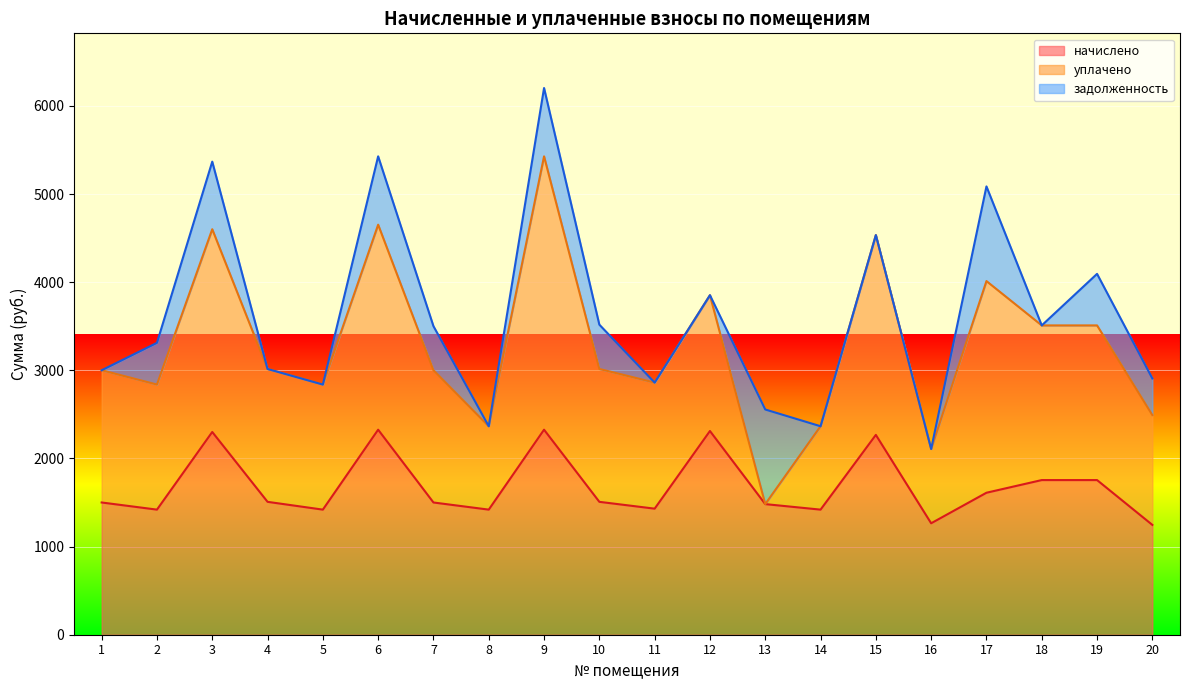

What is the maximum value for начислено?

2326.5